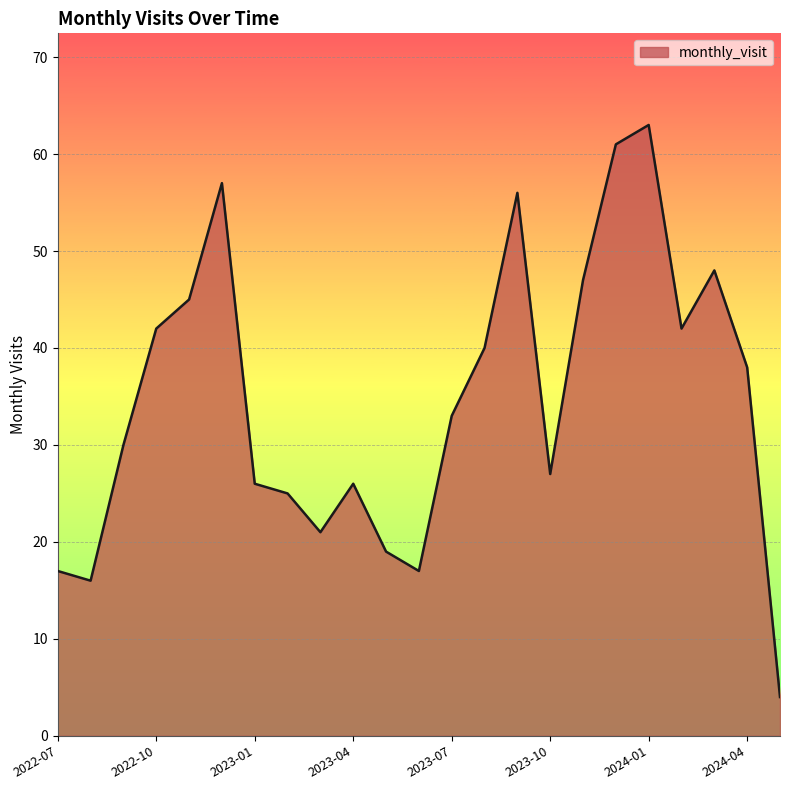

What is the difference between the maximum and minimum values?

59